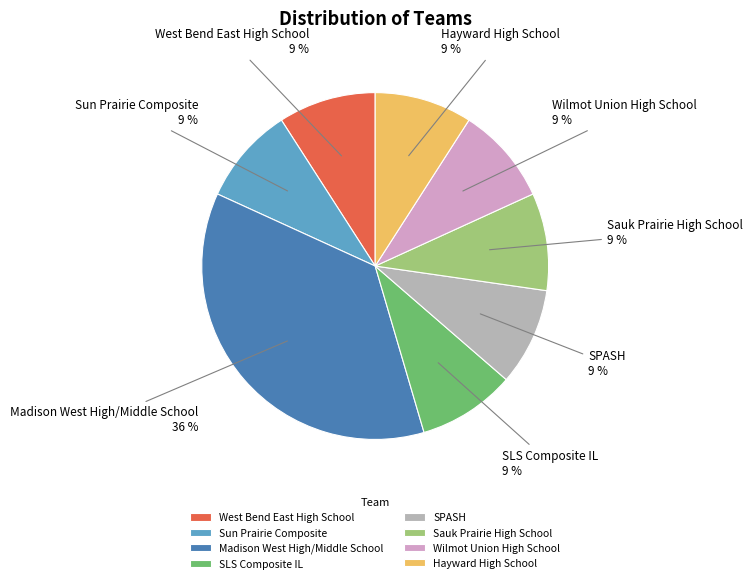

What percentage is the Wilmot Union High School slice, to the nearest percent?

9%